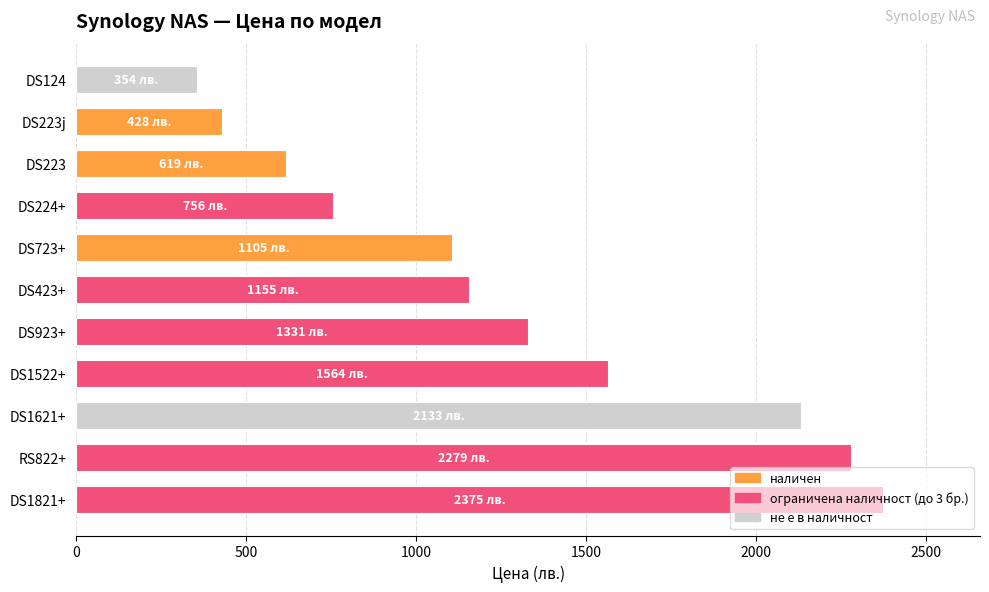

At which label is the value closest to 1364?

DS923+